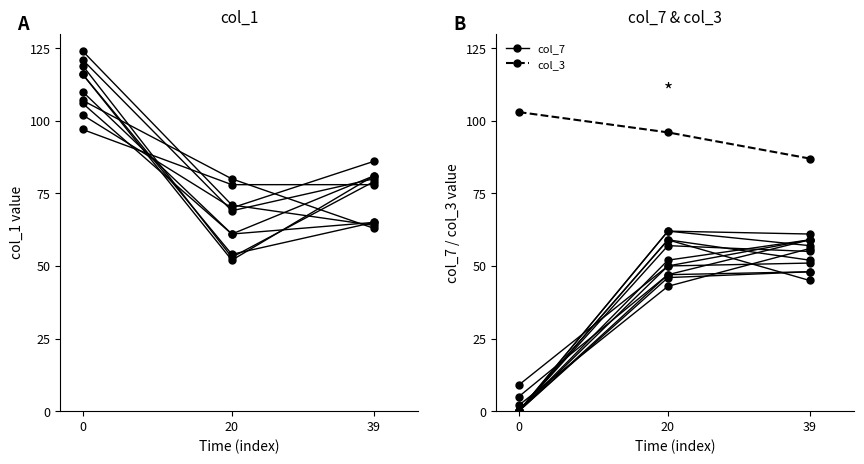

How many data points in col_1 are less than 86?

1